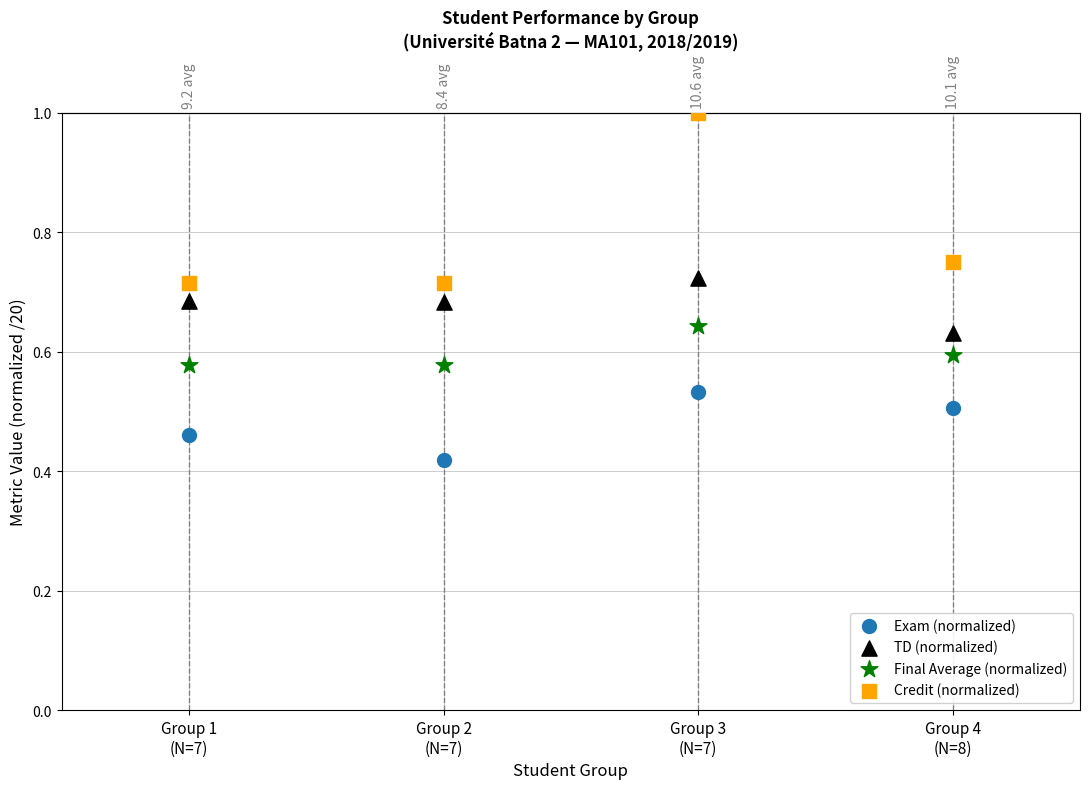

Which series has the widest spread of Y values?

Credit (normalized)